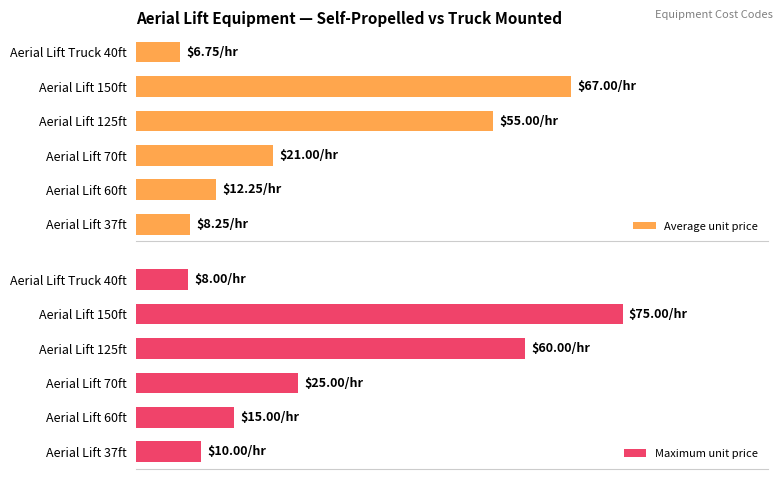

The value of Maximum unit price at Aerial Lift 125ft is 60.0. True or false?

True